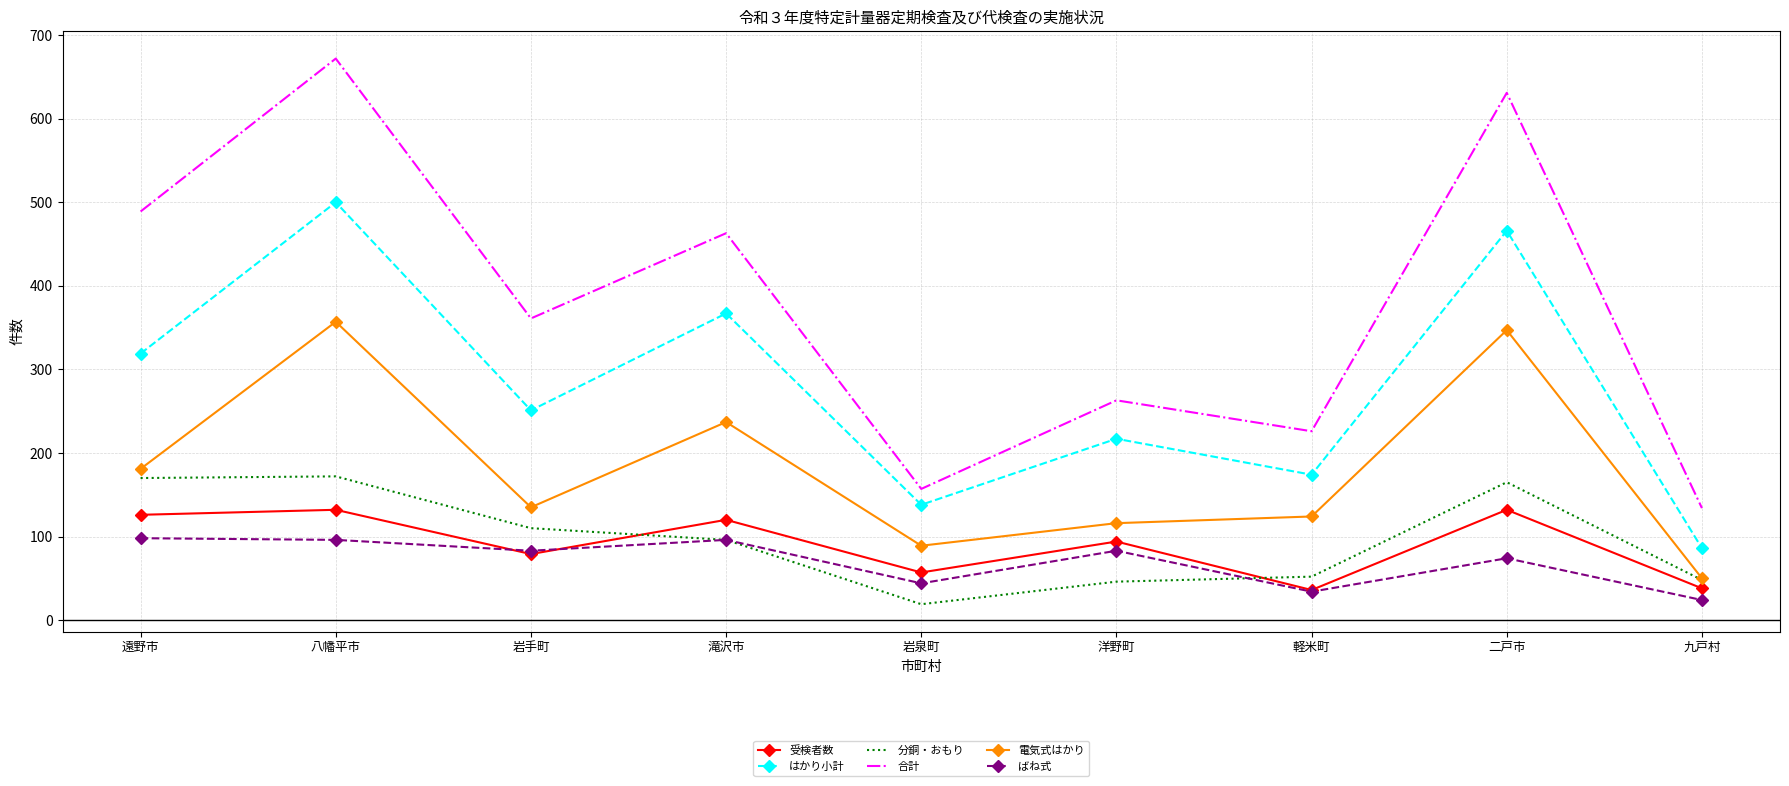

What position from the left is 軽米町?

7